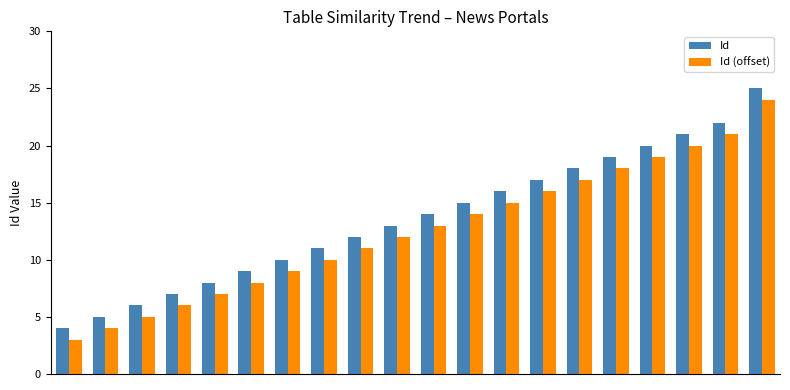

What is the maximum value for Id (offset)?

24